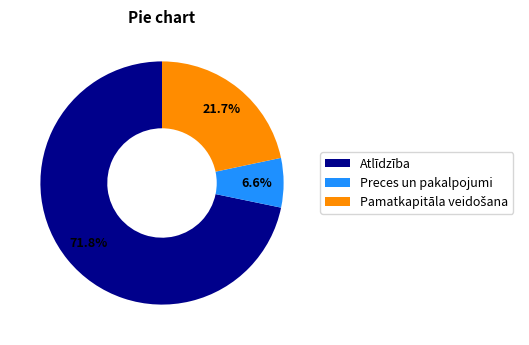

Which category accounts for the majority?

Atlīdzība